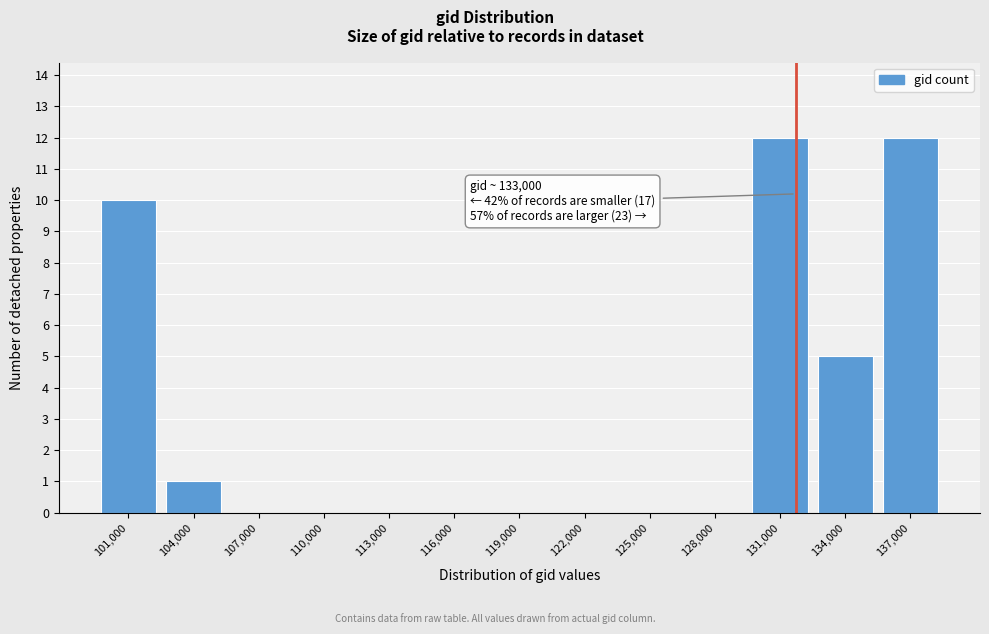

Reading left to right, extract all data points from this chart.

101,000=10	104,000=1	107,000=0	110,000=0	113,000=0	116,000=0	119,000=0	122,000=0	125,000=0	128,000=0	131,000=12	134,000=5	137,000=12